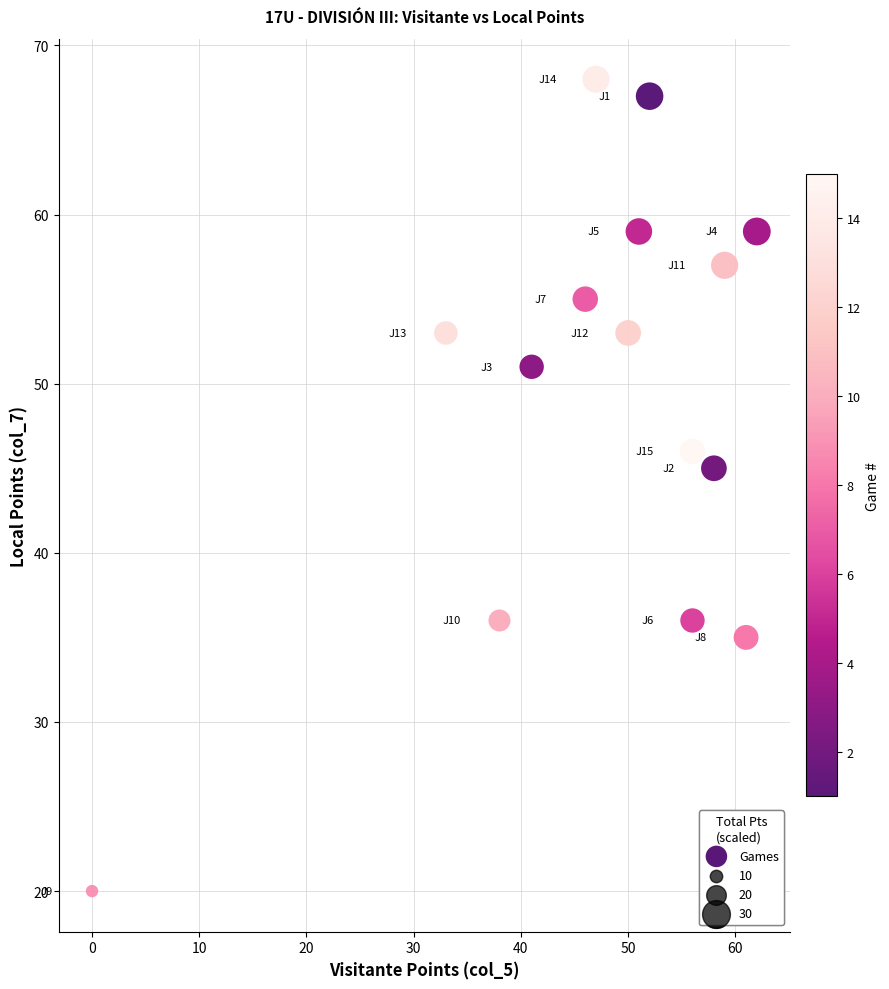

What Y value in the scatter plot is closest to 44?

45